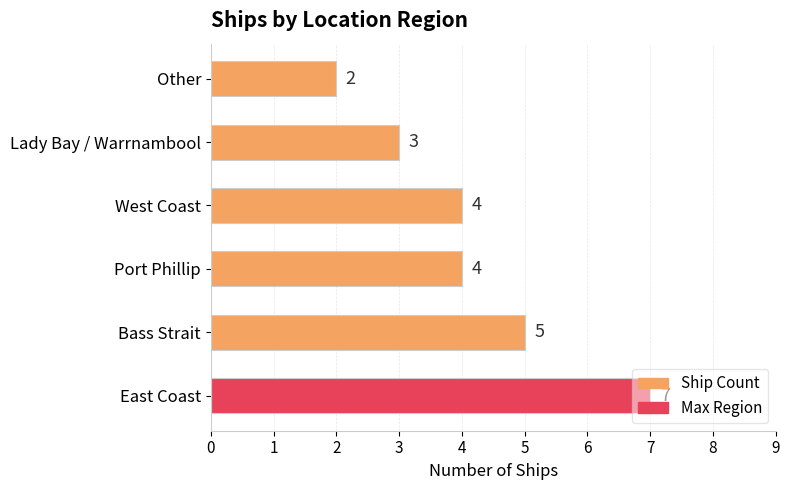

What is the maximum value shown in the chart?

7